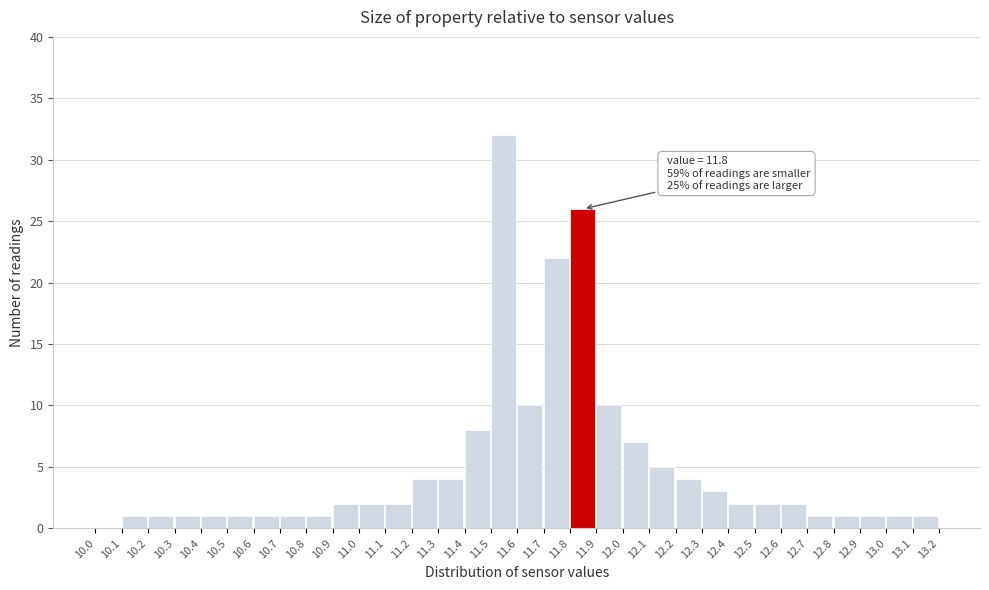

Over which range of the x-axis is the bar tallest?

11.5 to 11.6